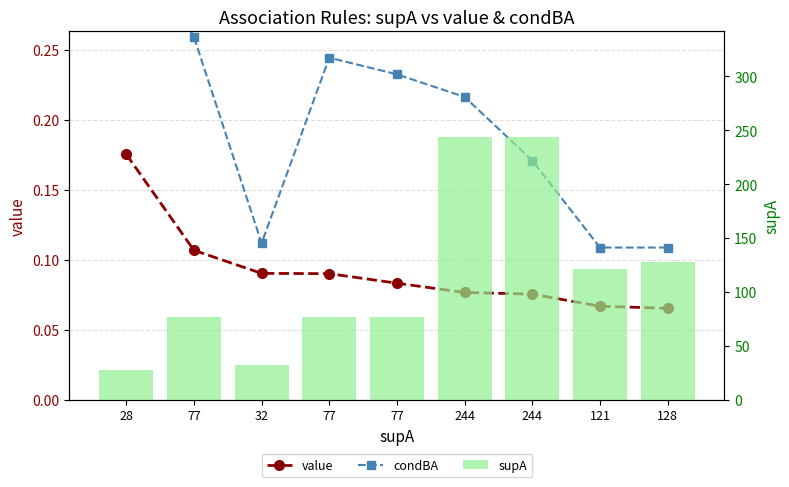

Rank the series at 121 from highest to lowest value.

supA, condBA, value